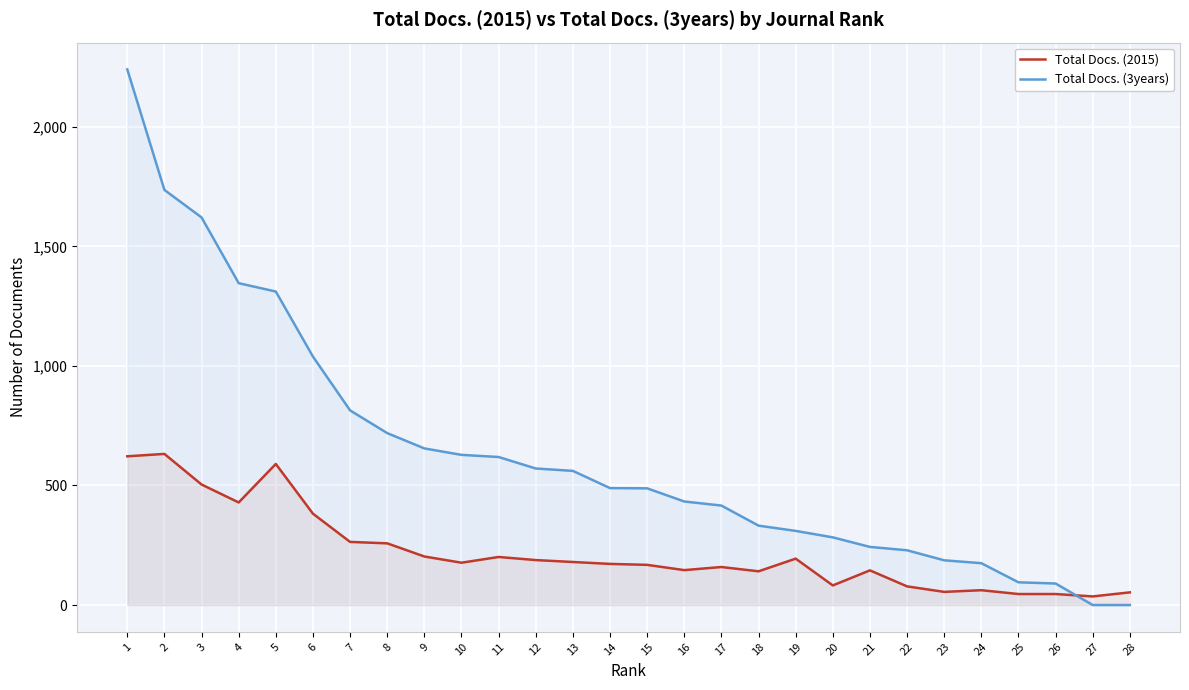

What value does the Total Docs. (2015) series have at 18, to the nearest 10?

140